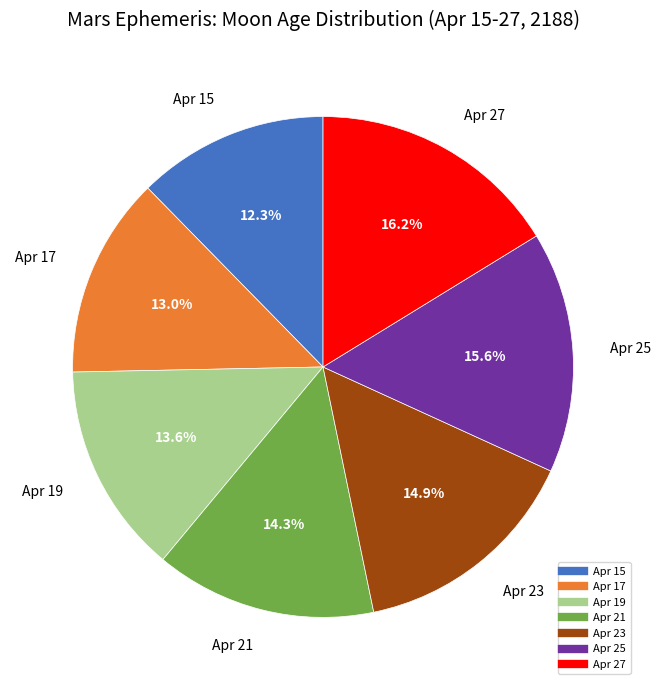

What percentage is the Apr 19 slice, to the nearest percent?

14%